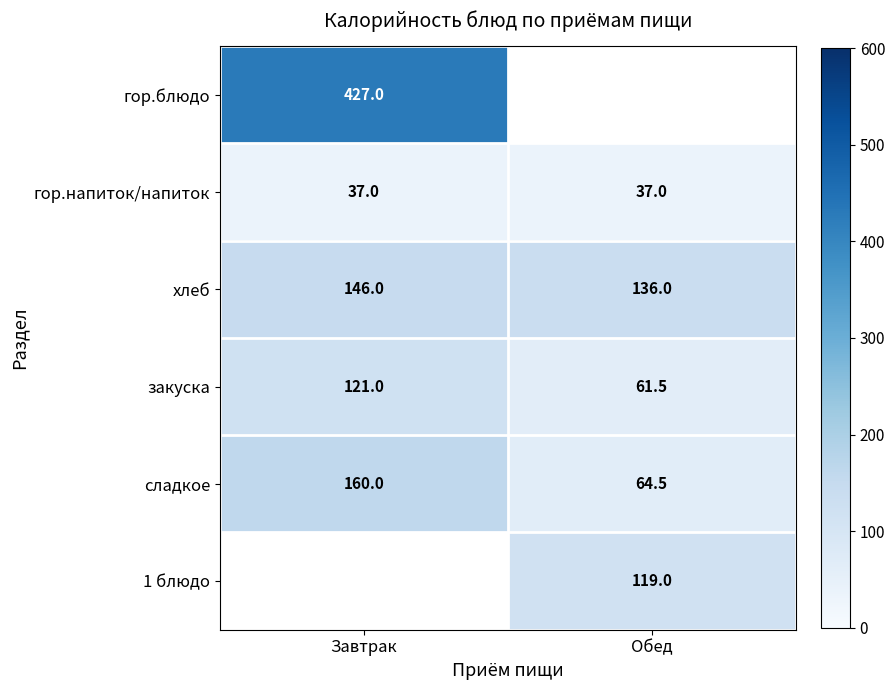

What is the difference between the закуска values at Обед and Завтрак?

59.5